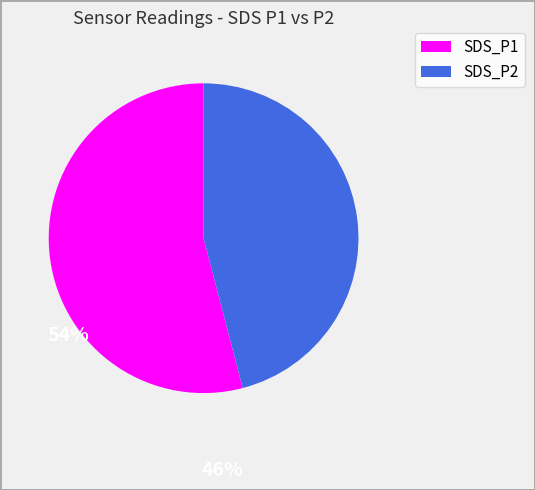

Rank the categories by value from lowest to highest.

SDS_P2, SDS_P1